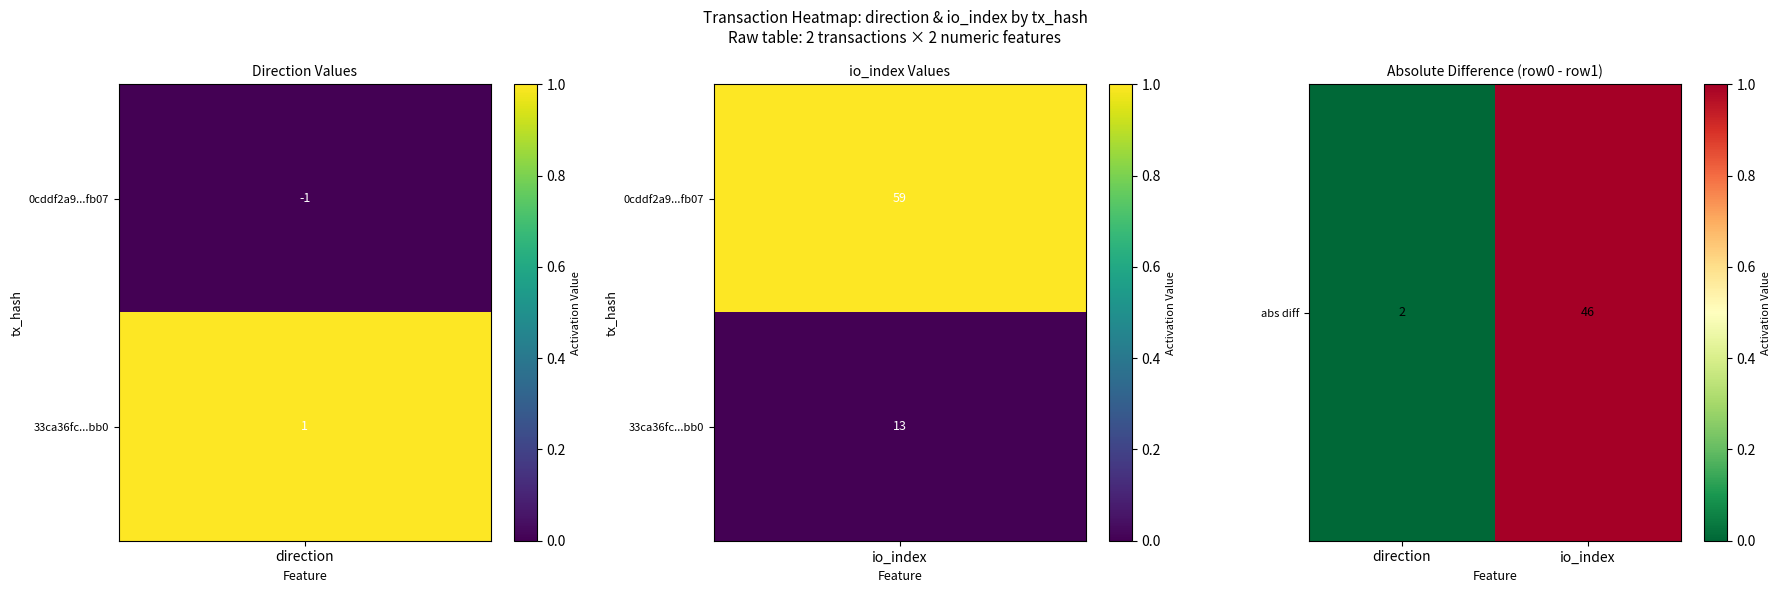

What is the change in value from direction to io_index?

+1.0